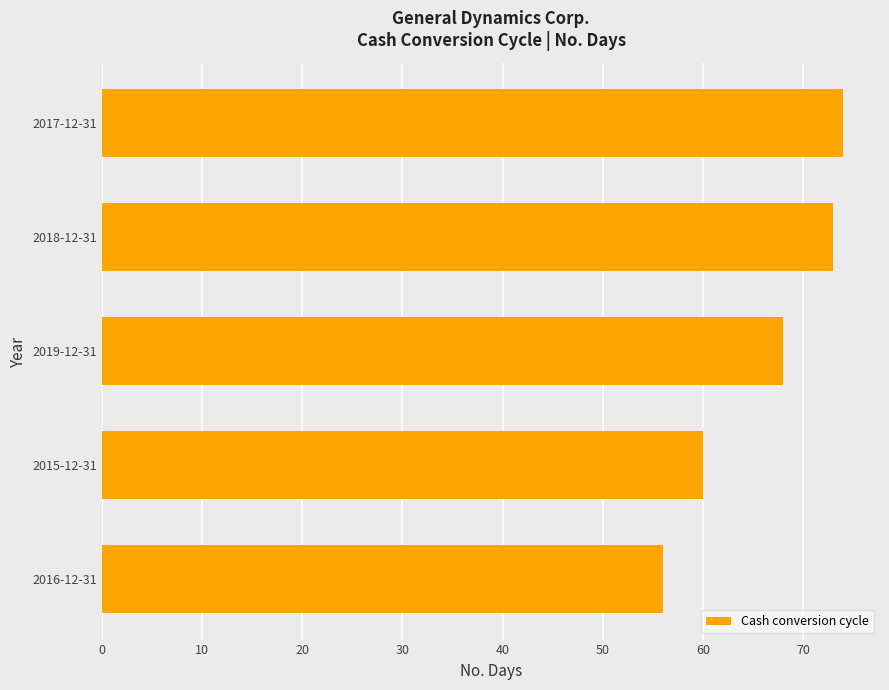

What is the difference between the maximum and minimum values?

18